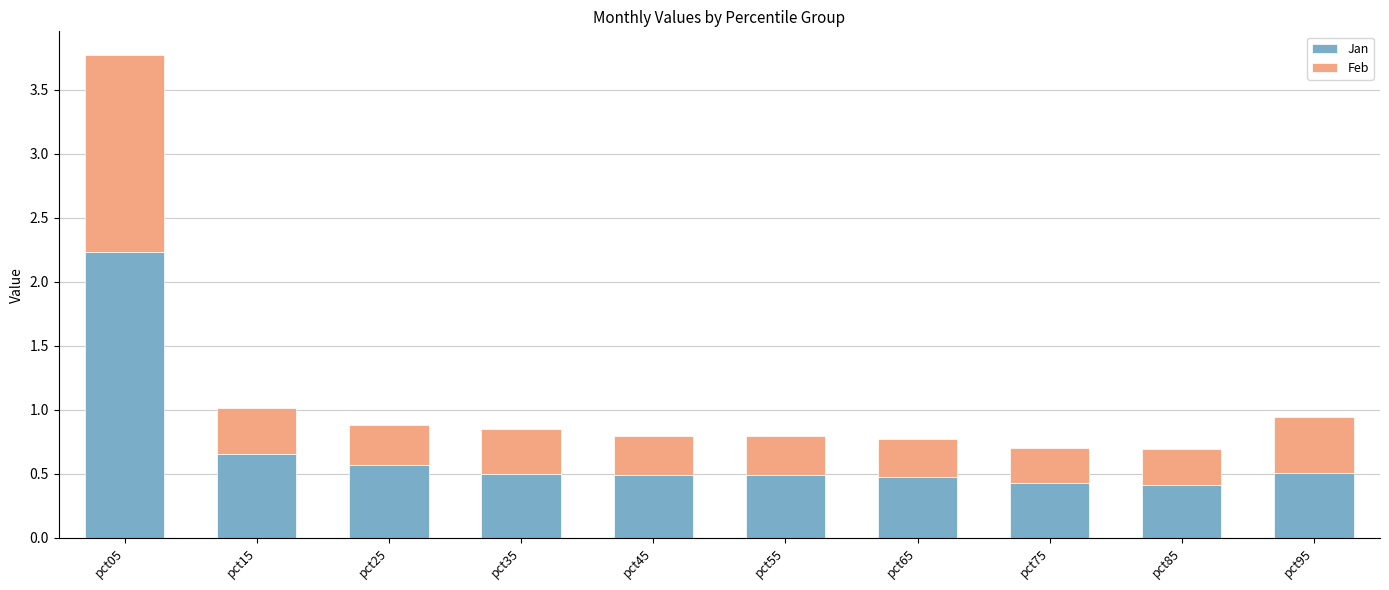

Which category has the highest value in the Jan series?

pct05